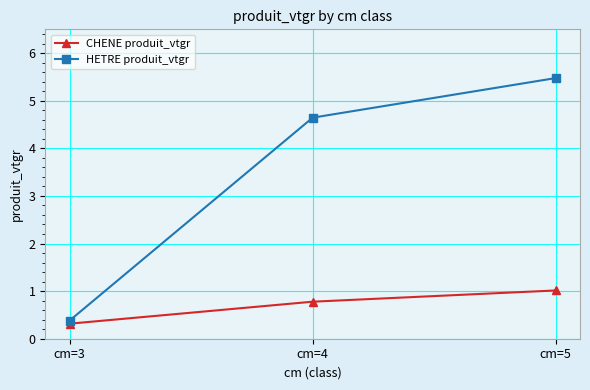

The CHENE produit_vtgr series shows 1.6 at cm=5. True or false?

False